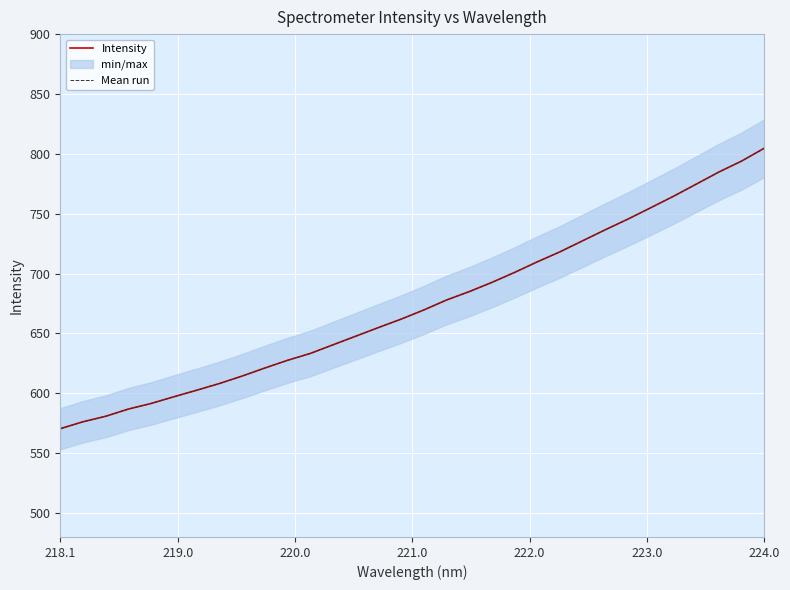

How many categories are shown in the chart?

32